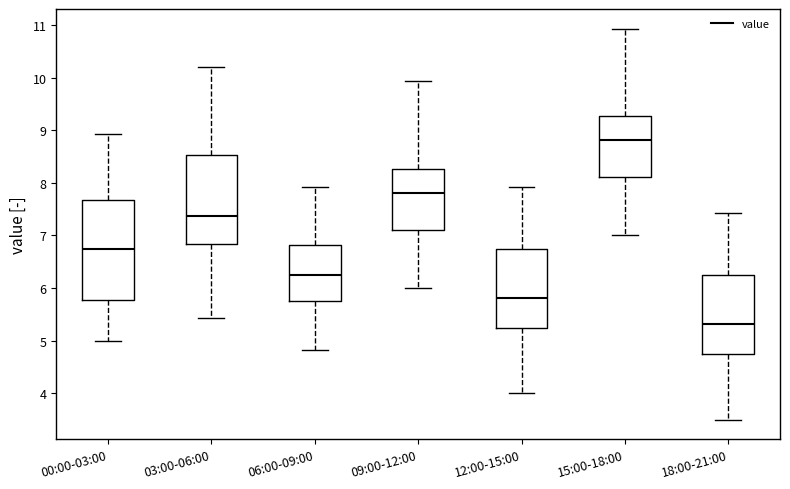

Where does the lower whisker of the box for 18:00-21:00 end on the y-axis? The values are not printed on the chart, so give them approximately, as read against the axis.

3.5